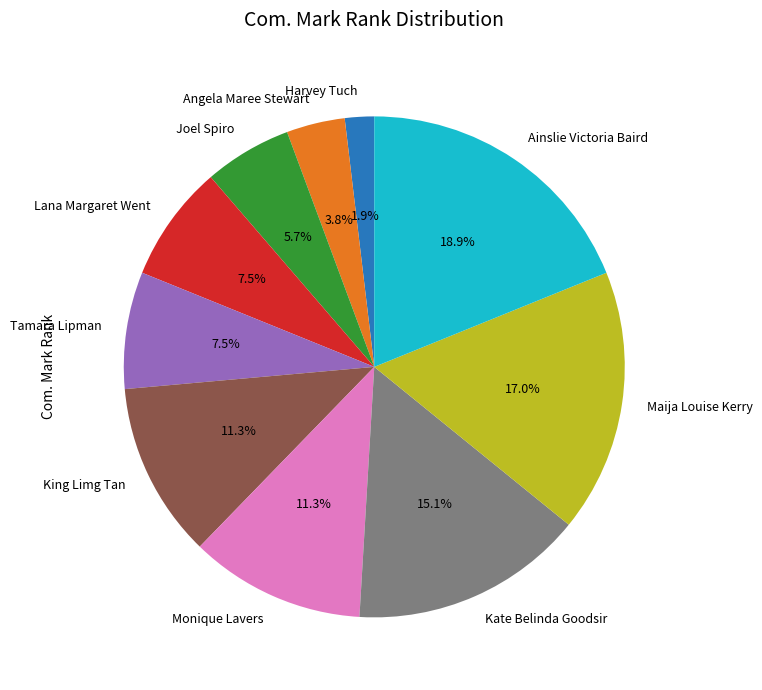

Is it true that Maija Louise Kerry is 17% of the pie?

True